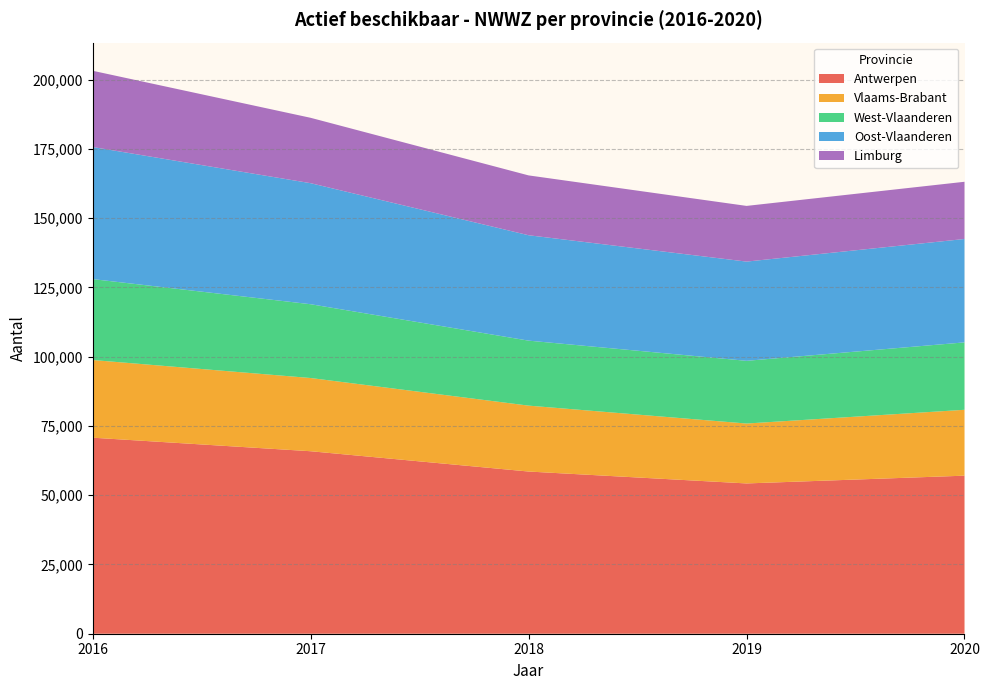

What is the minimum value for Antwerpen?

54234